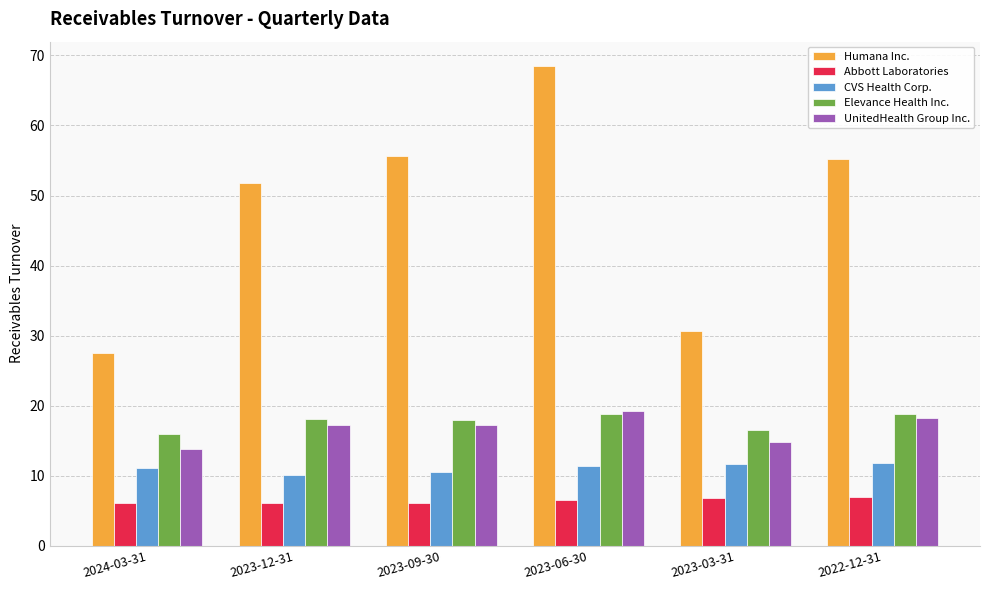

What is the label of the 3rd bar from the left?

2023-09-30